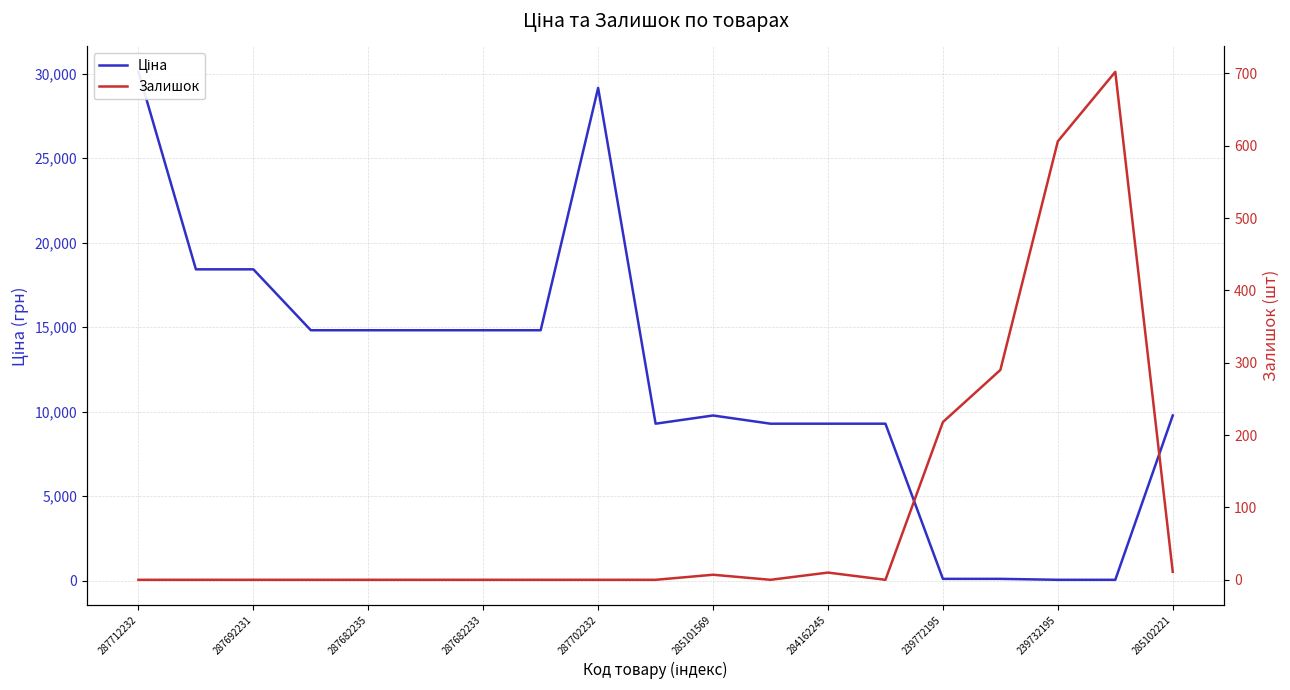

Reading left to right, list all the values displayed in this chart.

Ціна: 30102.8	18420.9	18420.9	14817.6	14817.6	14817.6	14817.6	14817.6	29152.3	9290.5	9775.5	9290.5	9290.5	9290.5	111.8	111.8	55.9	55.9	9775.5
Залишок: 0.0	0.0	0.0	0.0	0.0	0.0	0.0	0.0	0.0	0.0	7.0	0.0	10.0	0.0	218.0	290.0	606.0	702.0	11.0